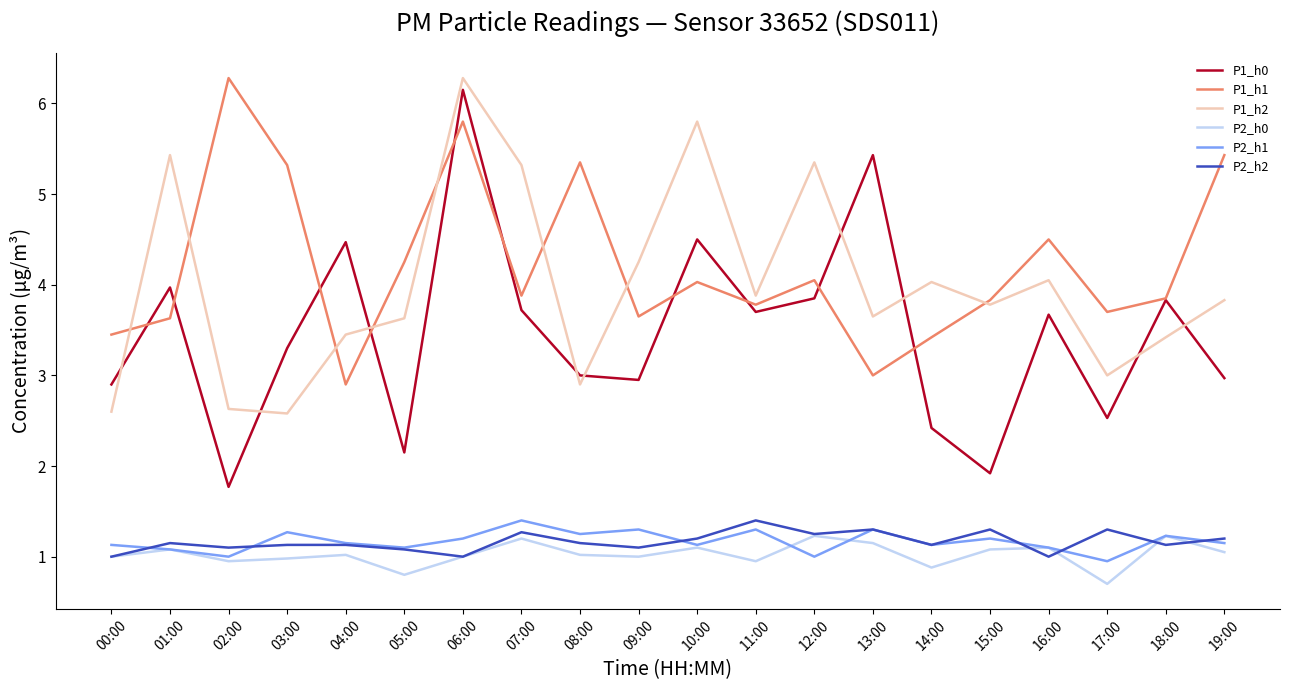

What is the highest value of the P2_h0 series?

1.2